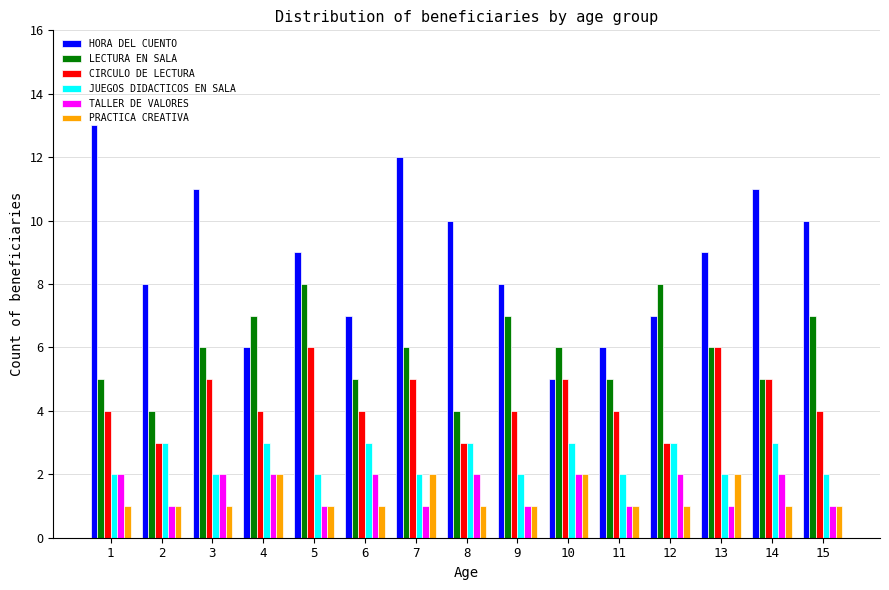

Does the chart contain stacked bars?

No